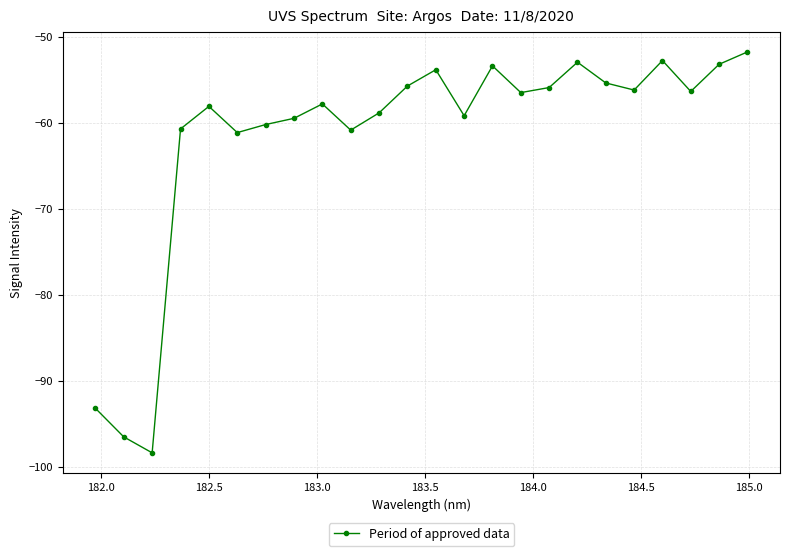

How many data points does each series have?

24